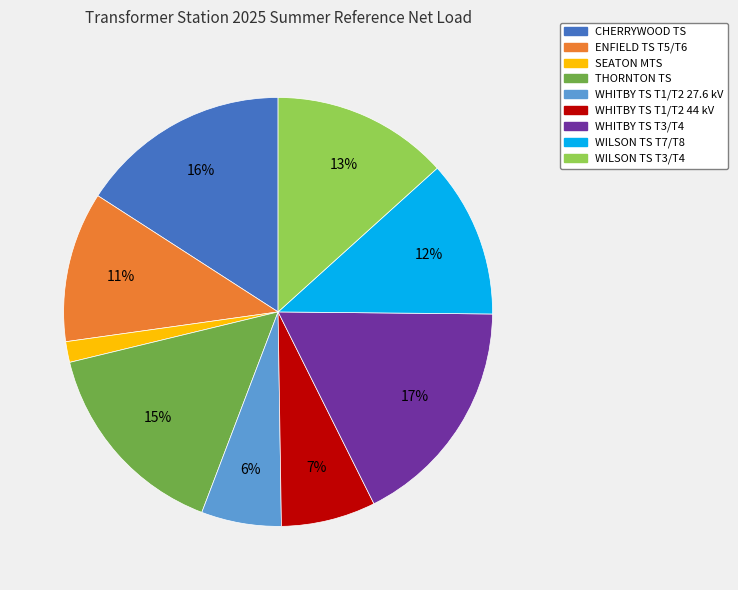

Combined, do WILSON TS T3/T4 and CHERRYWOOD TS account for over 50%?

No